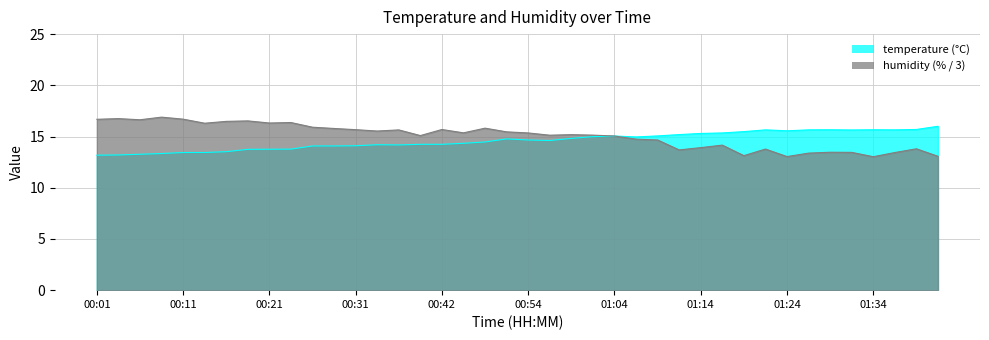

What position from the right is 00:26?

30